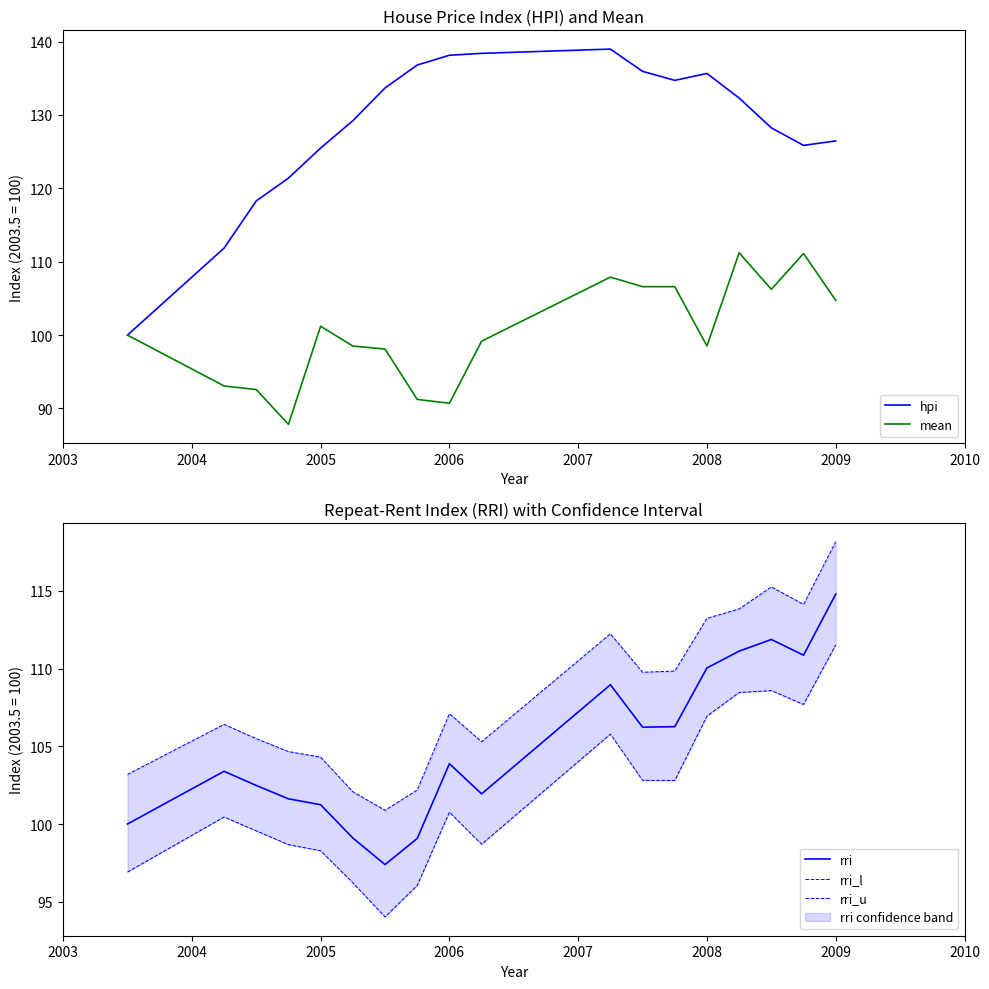

At which label does rri reach its peak?

2009